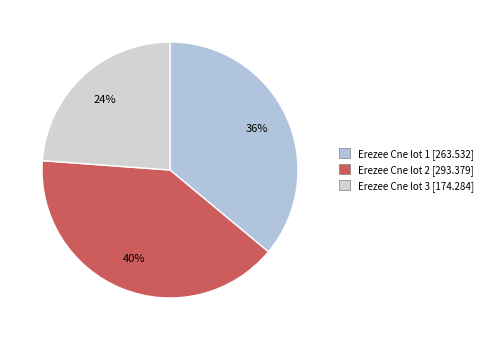

What percentage is the Erezee Cne lot 3 [174.284] slice, to the nearest percent?

24%